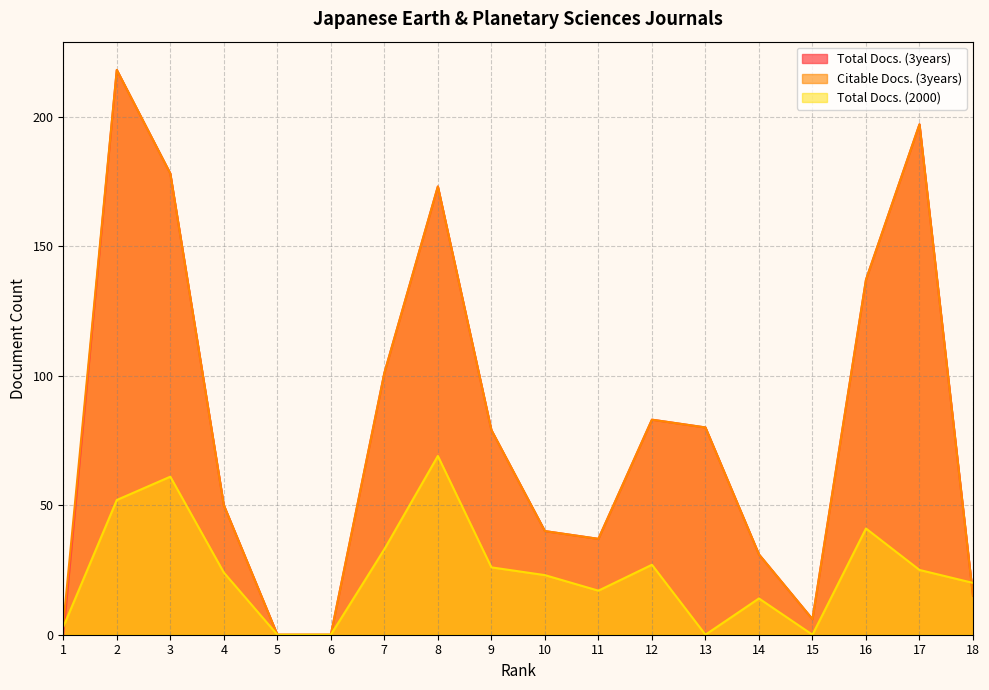

How many data points does each series have?

18